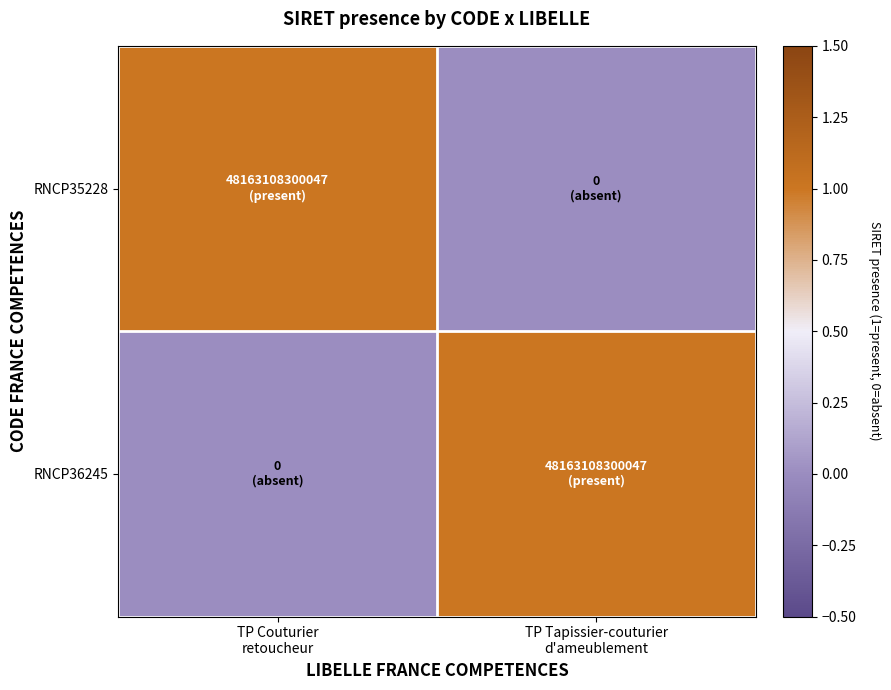

How many categories are shown in the chart?

2